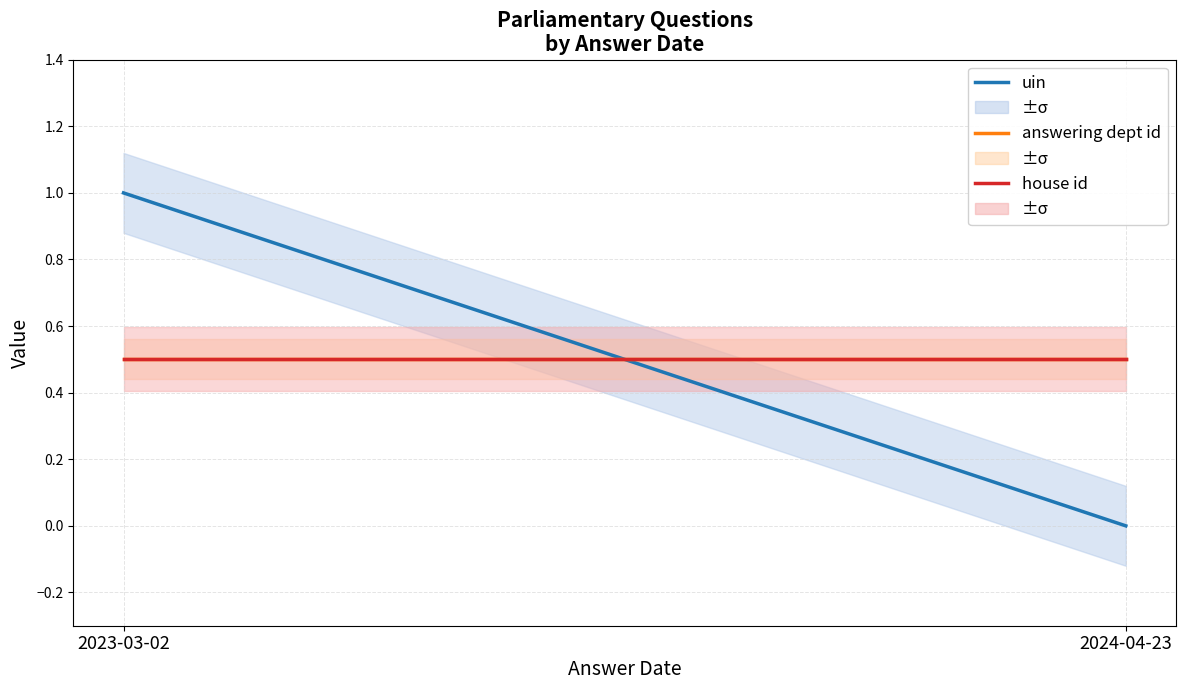

What is the lowest value of the answering dept id series?

0.5